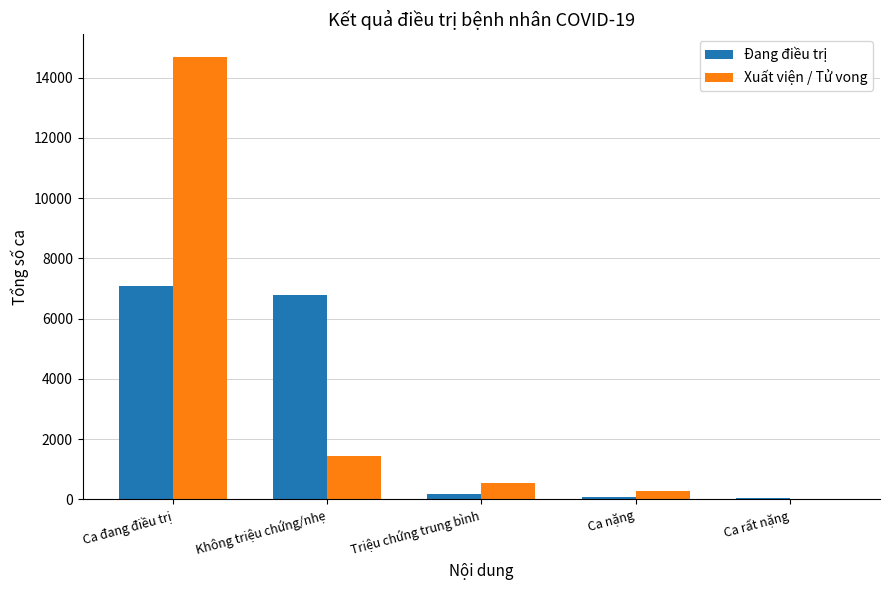

Are the bars horizontal?

No